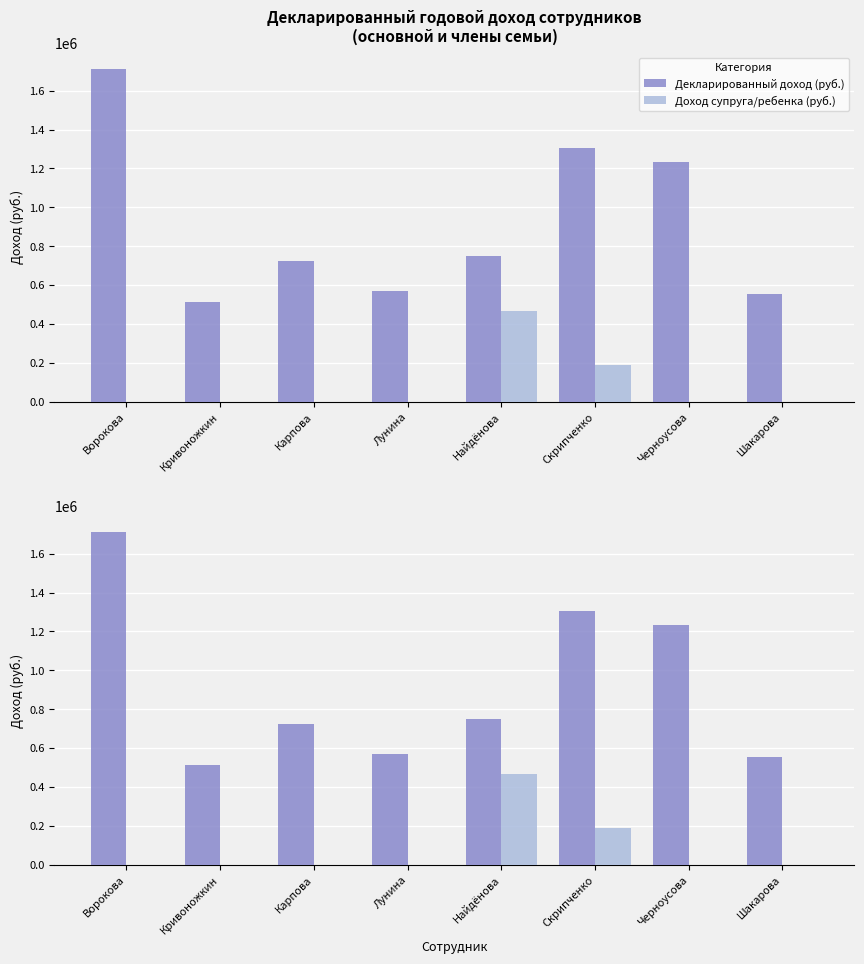

Reading right to left, list all the values displayed in this chart.

Декларированный доход (руб.): Шакарова=553757.3	Черноусова=1232895.9	Скрипченко=1303513.5	Найдёнова=751109.1	Лунина=570418.6	Карпова=721562.0	Кривоножкин=510636.3	Ворокова=1711796.8
Доход супруга/ребенка (руб.): Шакарова=0.0	Черноусова=0.0	Скрипченко=188830.1	Найдёнова=464422.0	Лунина=0.0	Карпова=0.0	Кривоножкин=0.0	Ворокова=0.0